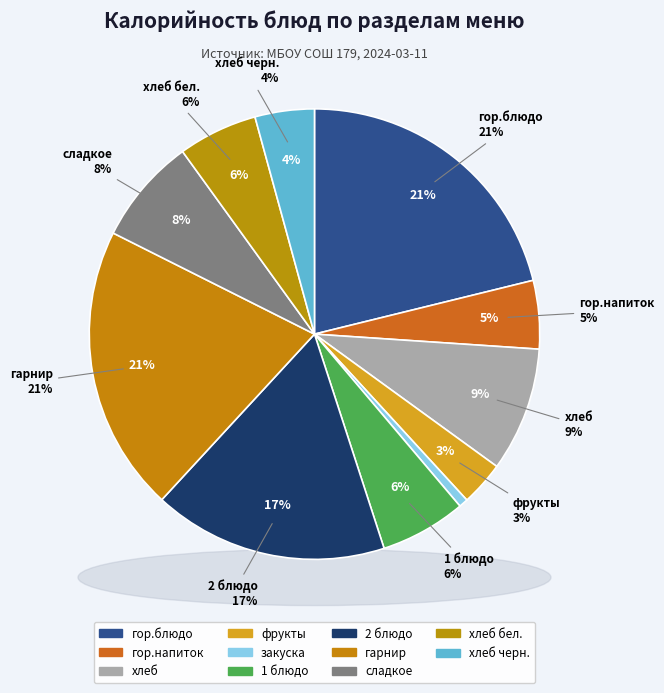

Is 1 блюдо the majority of the pie?

No